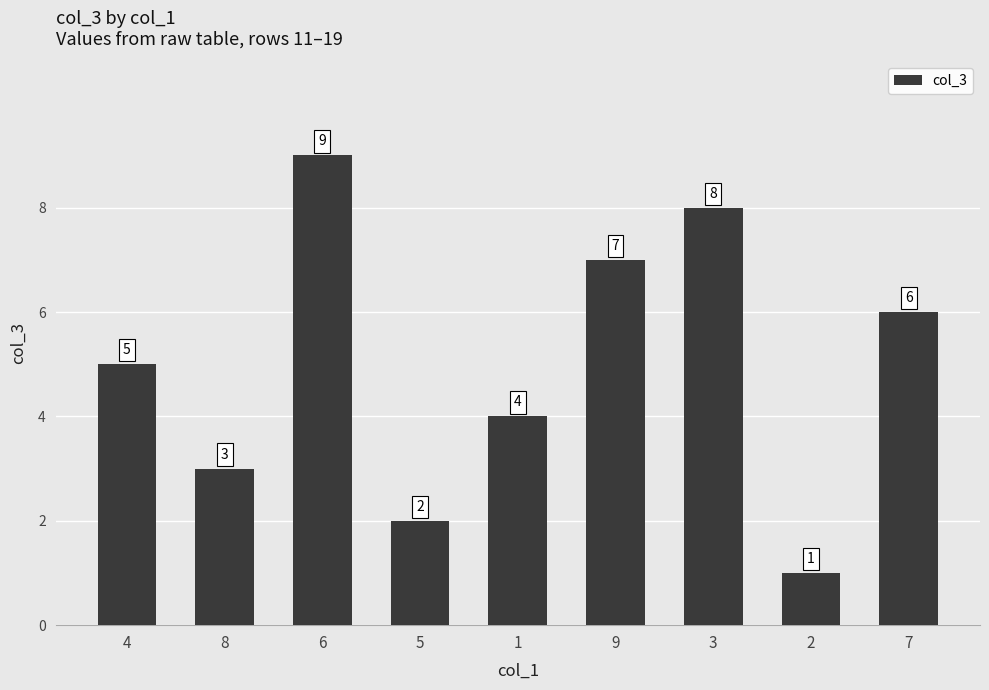

What is the change in value from 4 to 6?

+4